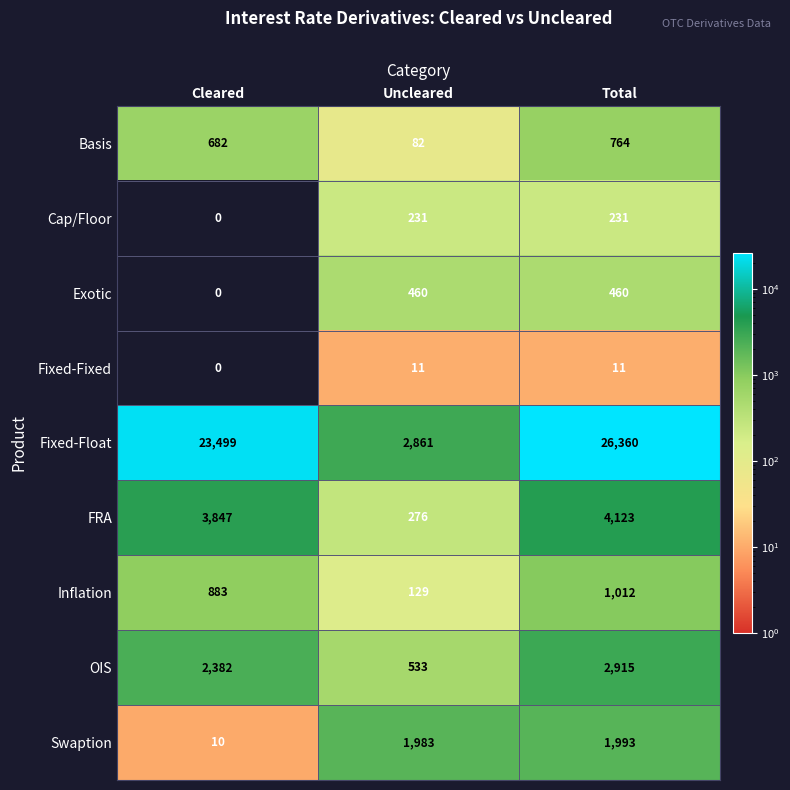

Reading left to right, extract all data points from this chart.

Basis: 682	82	764
Cap/Floor: 0	231	231
Exotic: 0	460	460
Fixed-Fixed: 0	11	11
Fixed-Float: 23499	2861	26360
FRA: 3847	276	4123
Inflation: 883	129	1012
OIS: 2382	533	2915
Swaption: 10	1983	1993